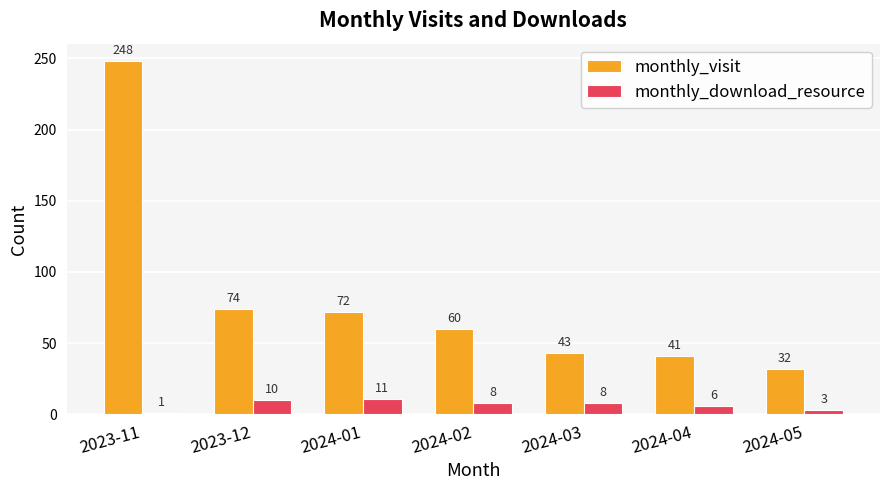

Which series has the largest total across all categories?

monthly_visit